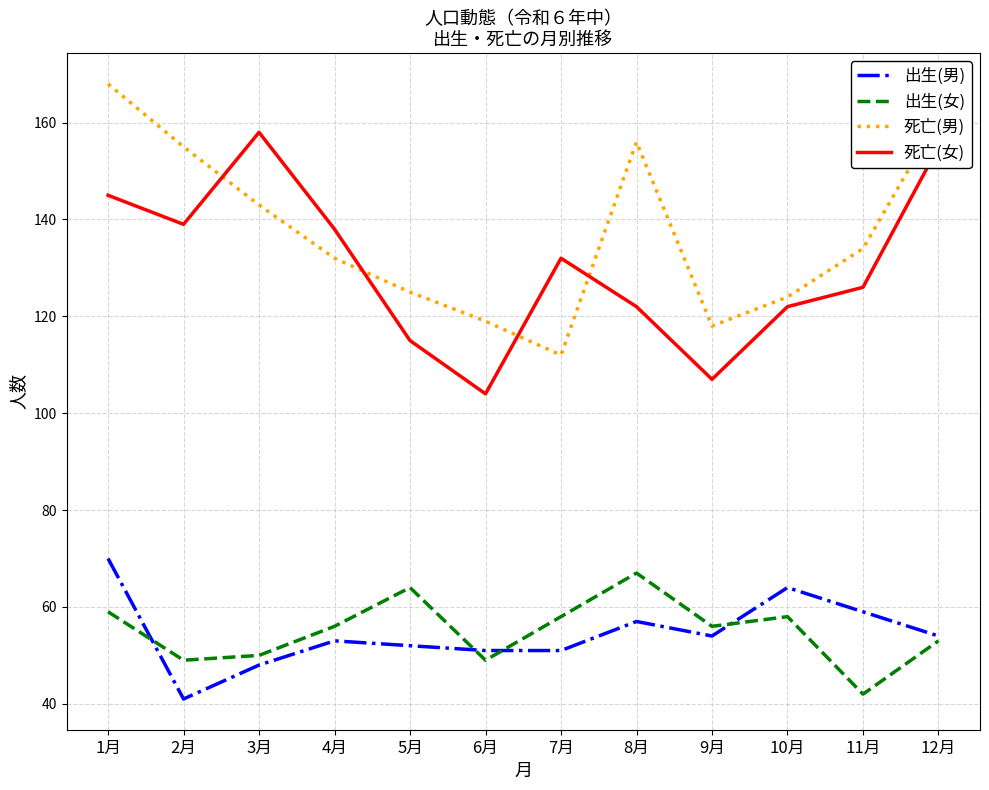

At which label does 出生(男) reach its minimum?

2月